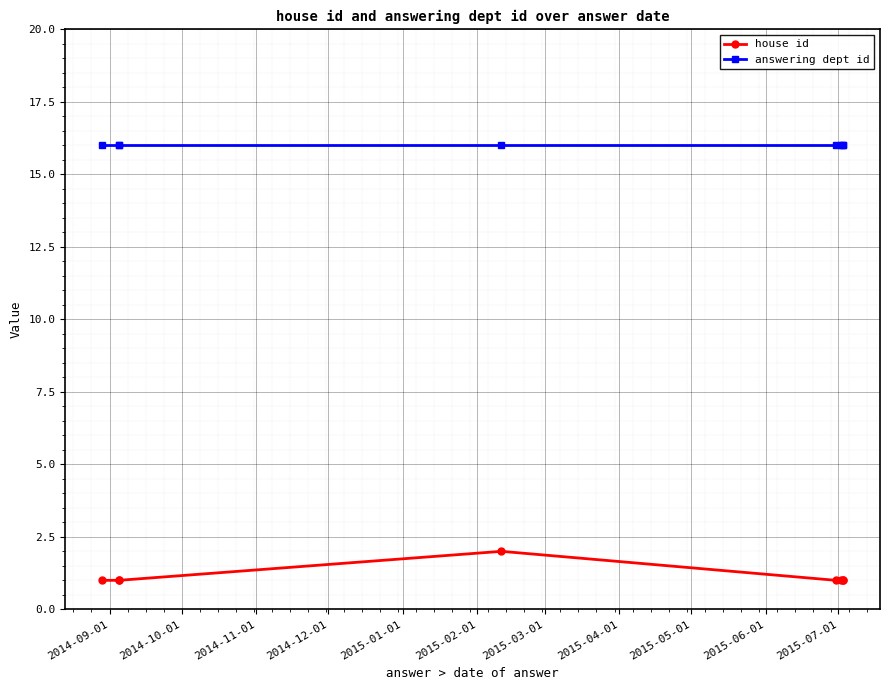

At how many categories does at least one series exceed 5?

8